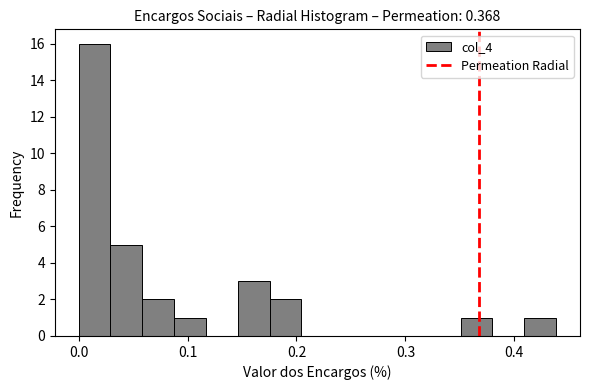

Read against the x-axis, roughly where is the centre of the tallest bar?

0.01